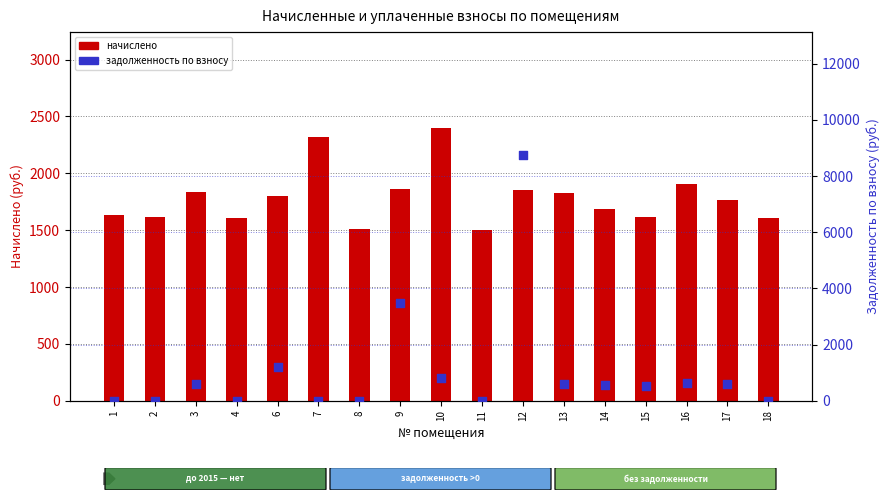

Is the value of nachisleno (начислено) at 11 greater than the value of zadolzhennost (задолженность) at 1?

Yes